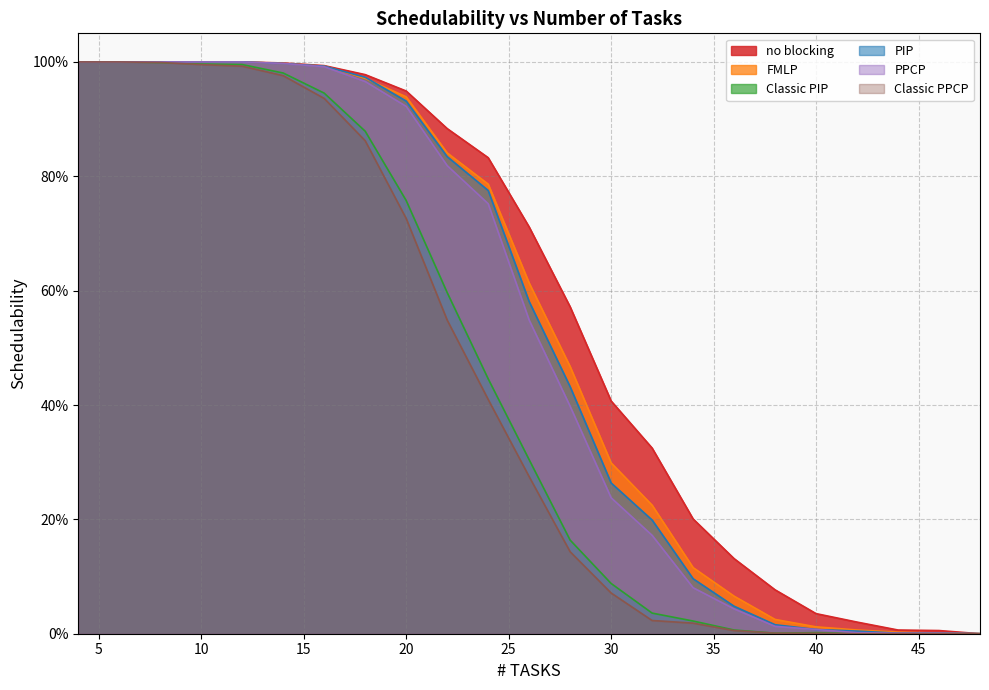

True or false: no blocking and PPCP cross at least once.

False